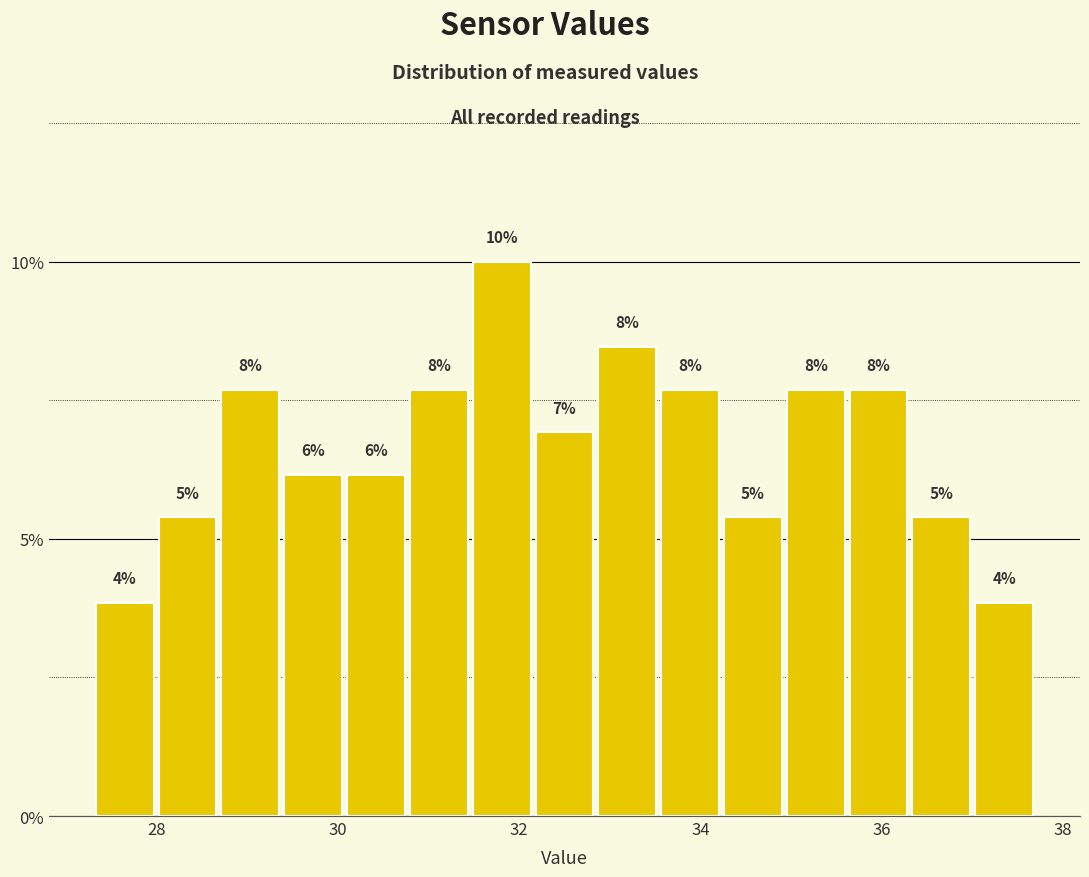

Read against the x-axis, roughly where is the centre of the tallest bar?

31.8